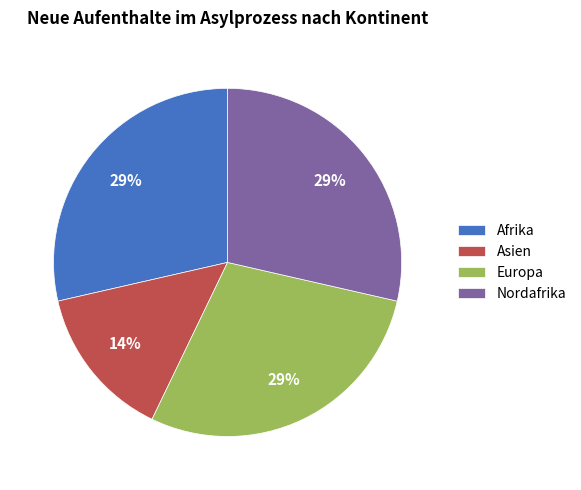

What is the ratio of the value at Afrika to the value at Nordafrika?

1.0